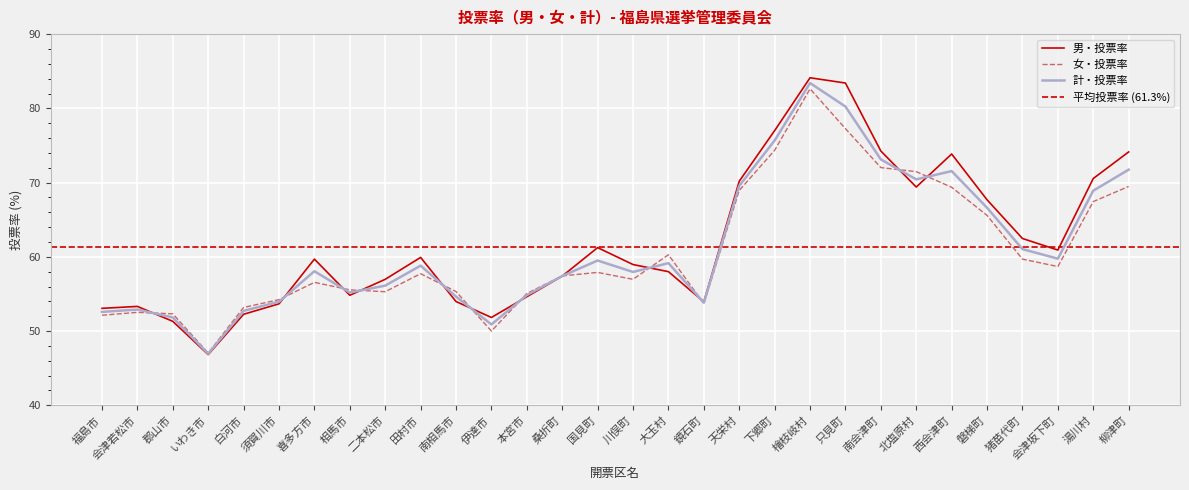

How many categories are shown in the chart?

30